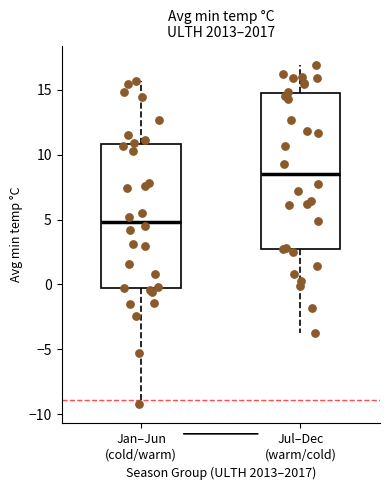

Where is the lower edge of the box for Jan–Jun (cold/warm) on the y-axis? The values are not printed on the chart, so give them approximately, as read against the axis.

-0.5